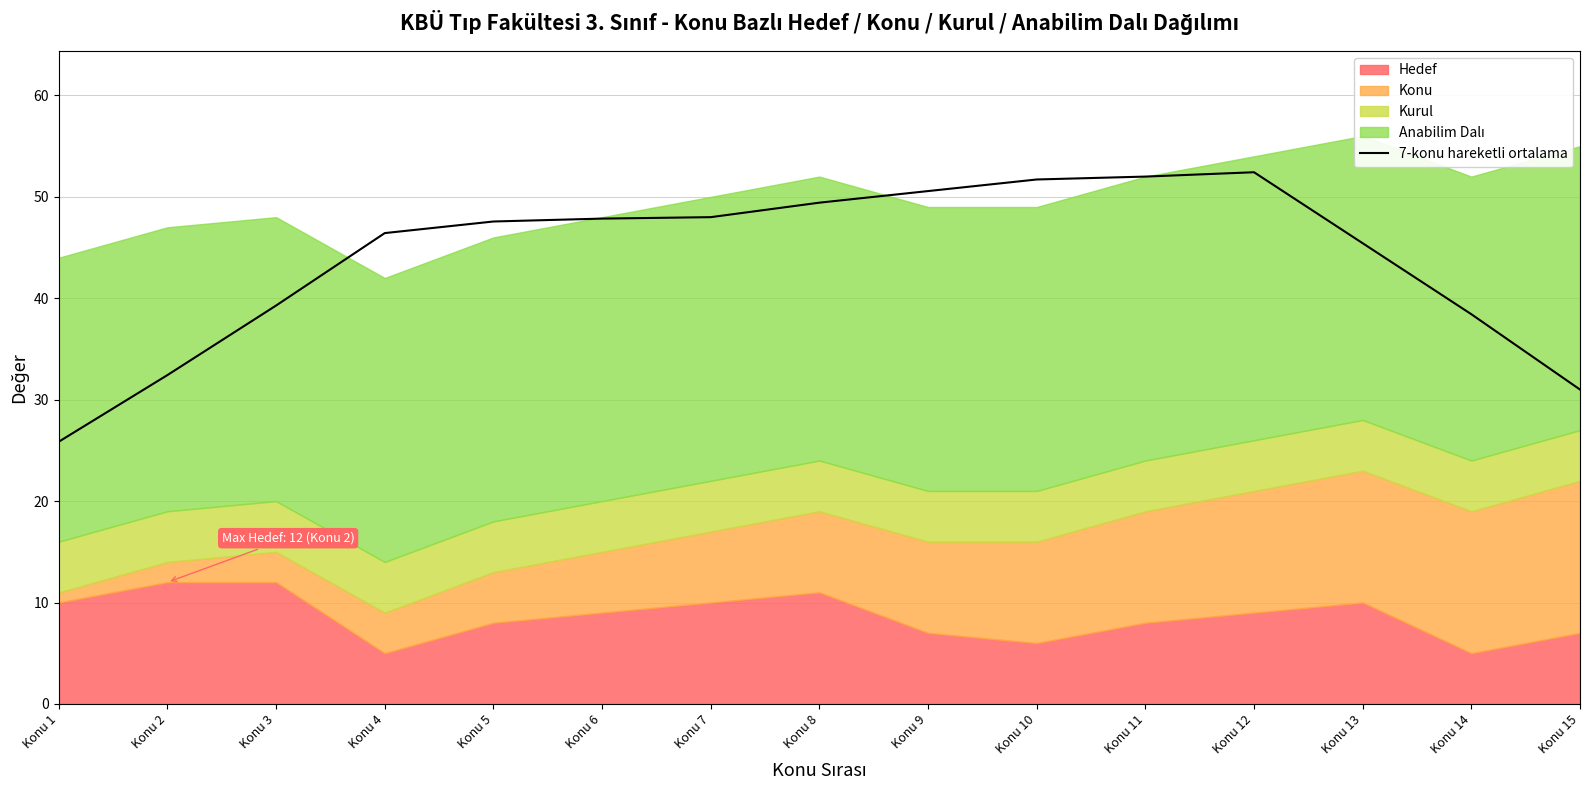

Is it true that the value at Konu 14 is 38.4?

True